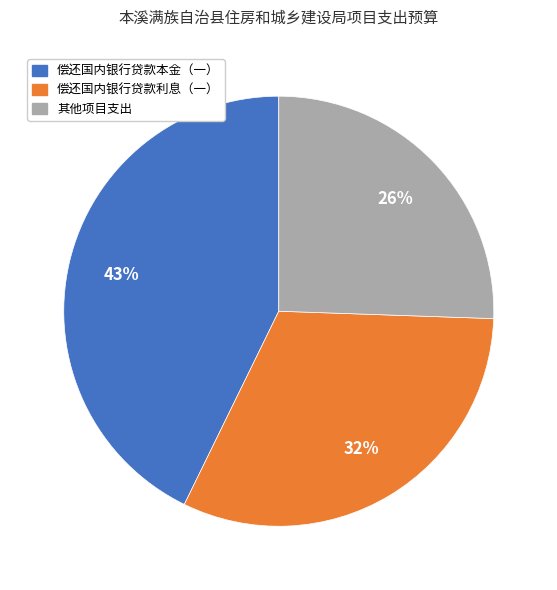

Is there any slice that represents more than half of the pie?

No